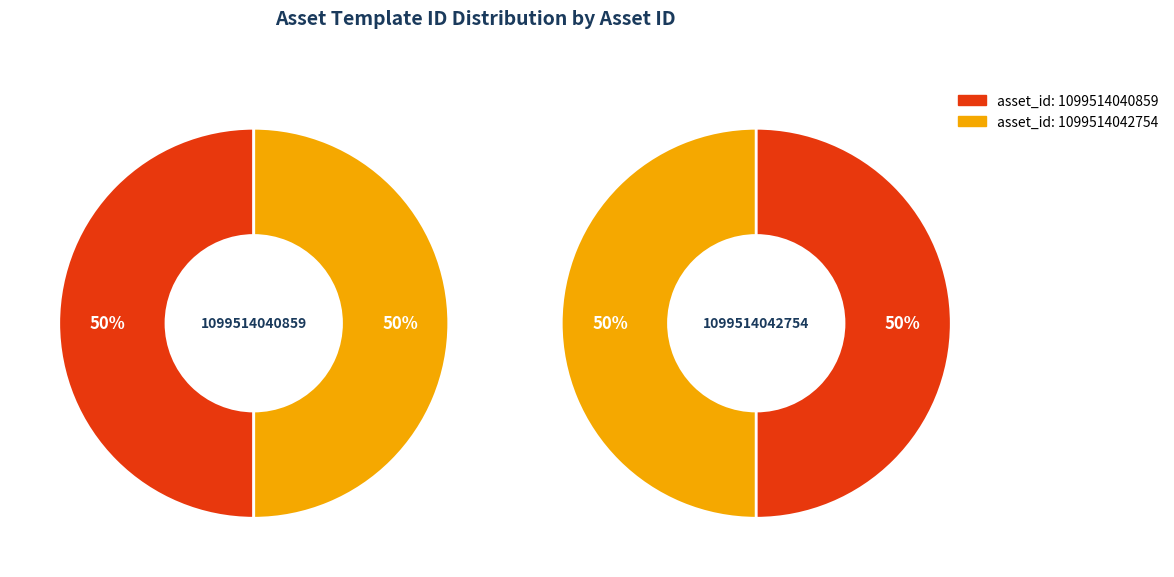

Which category accounts for the majority?

1099514042754